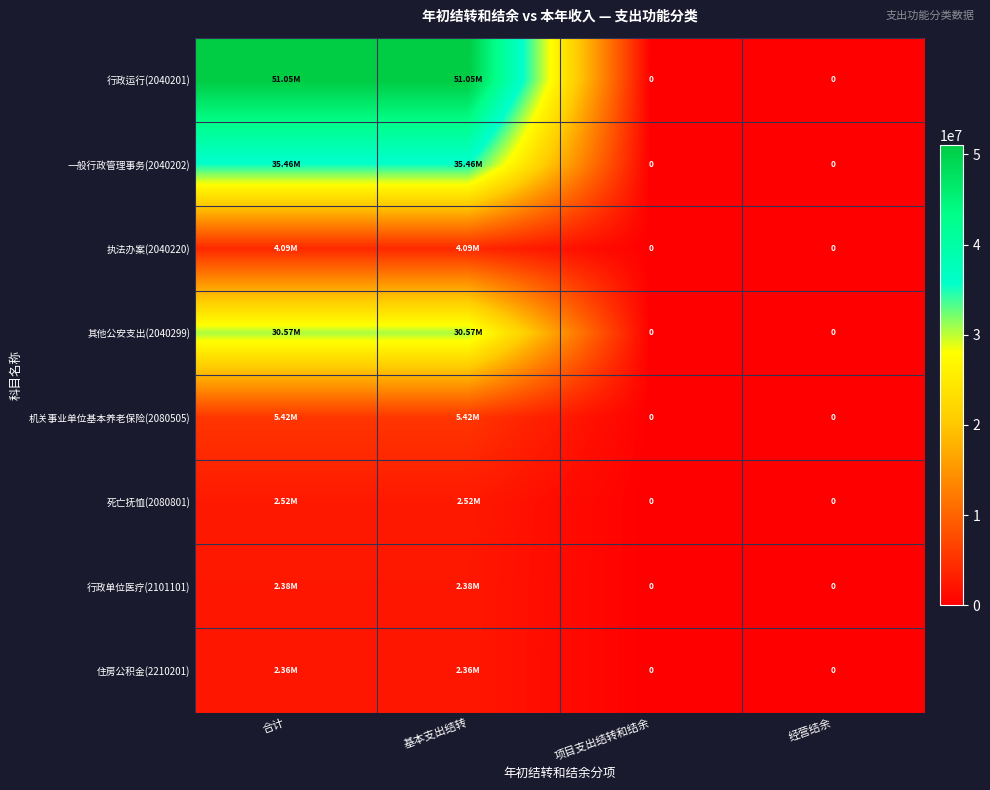

True or false: 行政单位医疗(2101101) has a value of 0.0 at 项目支出结转和结余.

True